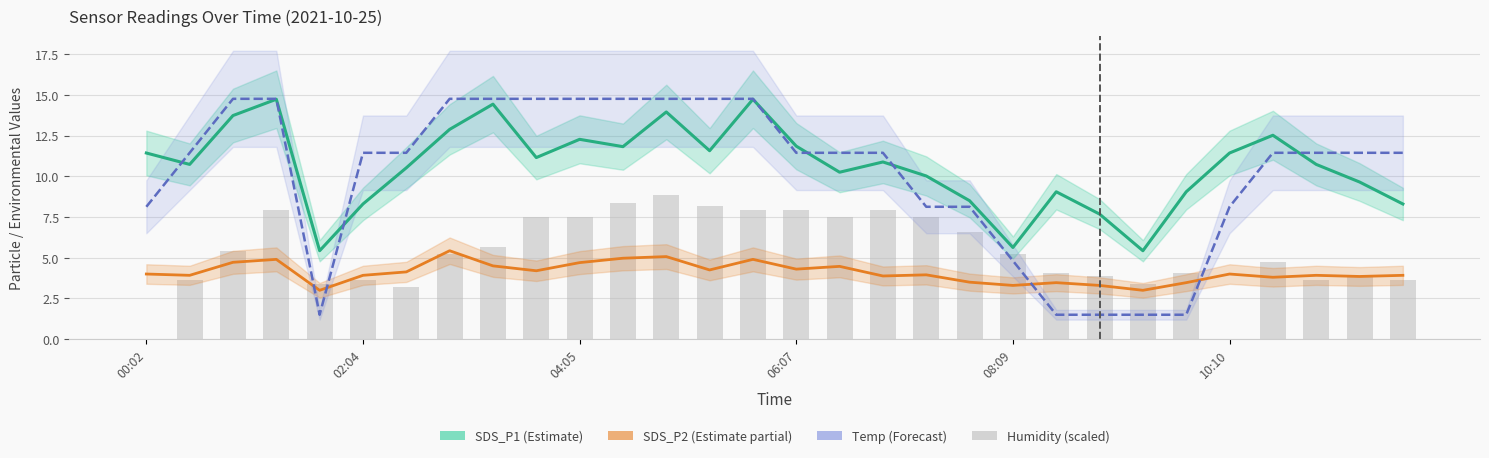

True or false: Temp (Forecast) has a value of 12.7 at 19.

False